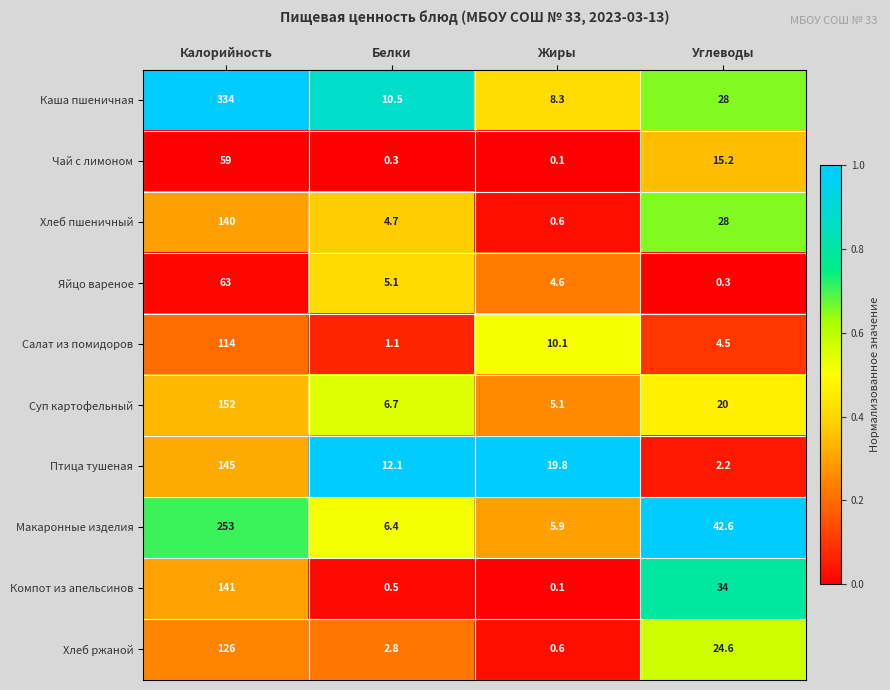

Is it true that Салат из помидоров equals 177.1 at Калорийность?

False